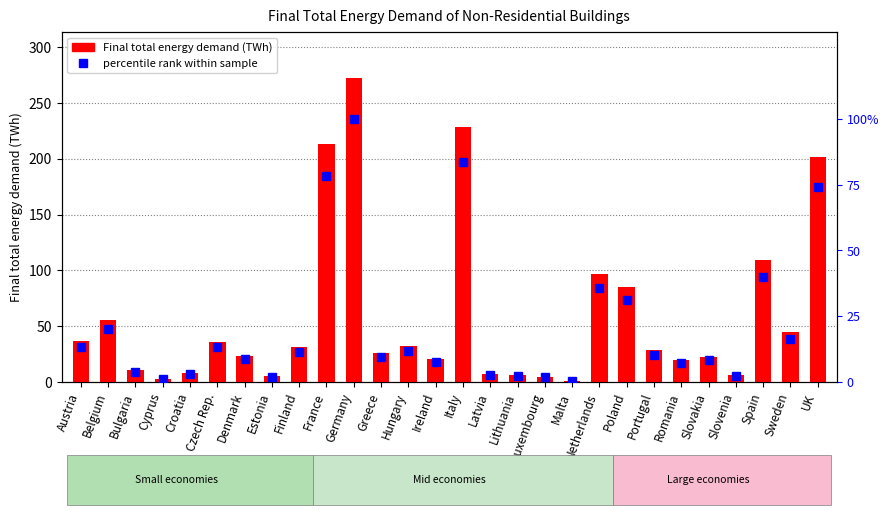

What is the spread (max minus min) of values at Latvia?

4.4